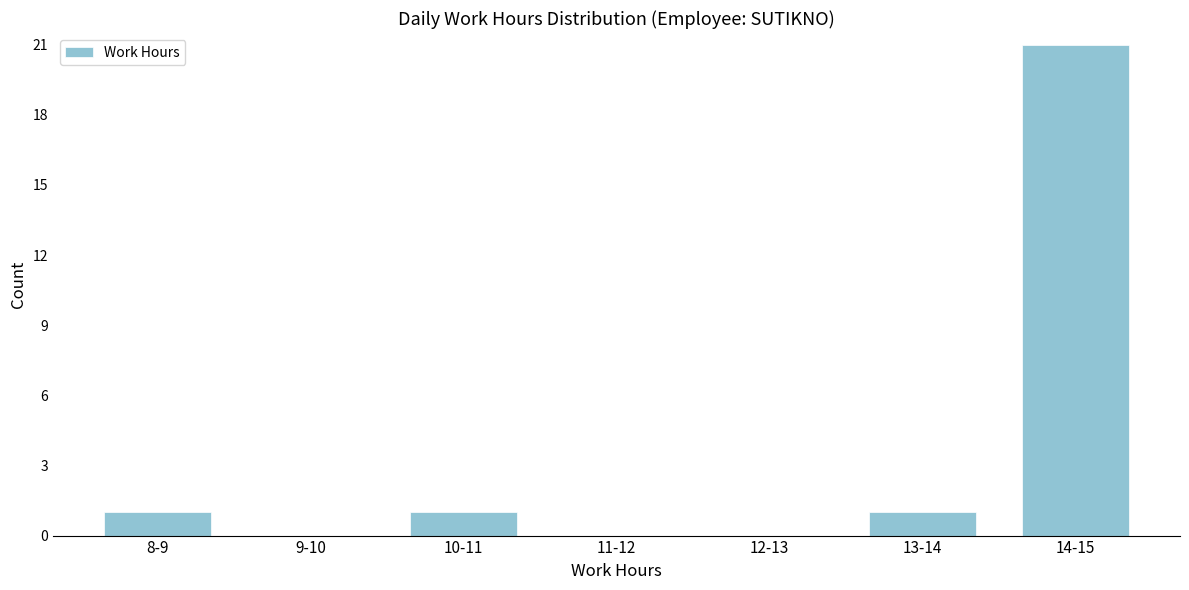

Reading left to right, transcribe all the data shown in this chart.

8-9=1	9-10=0	10-11=1	11-12=0	12-13=0	13-14=1	14-15=21